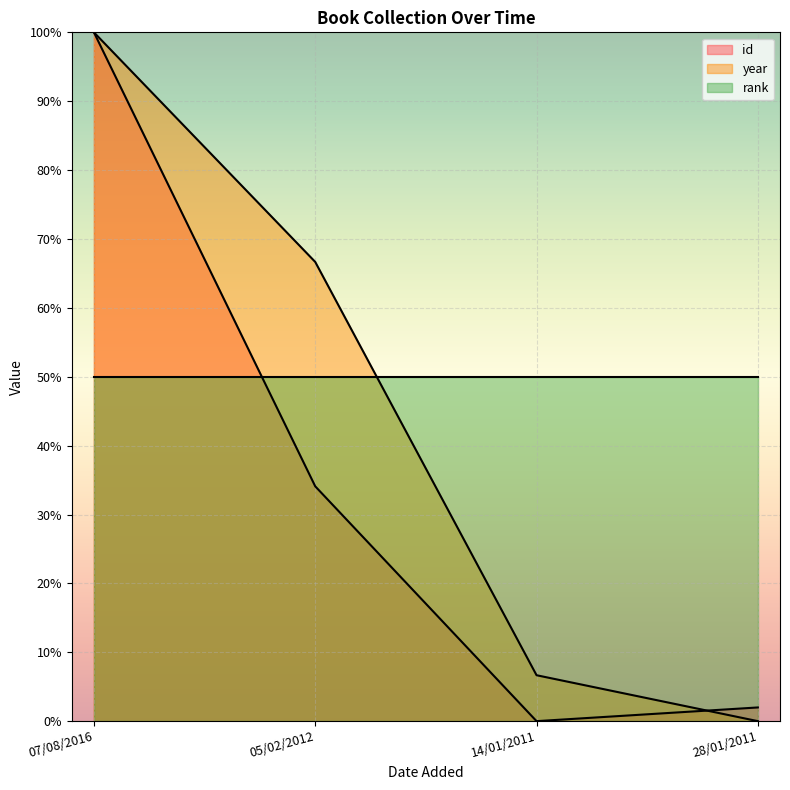

True or false: id has more than 1 interior local peaks.

False